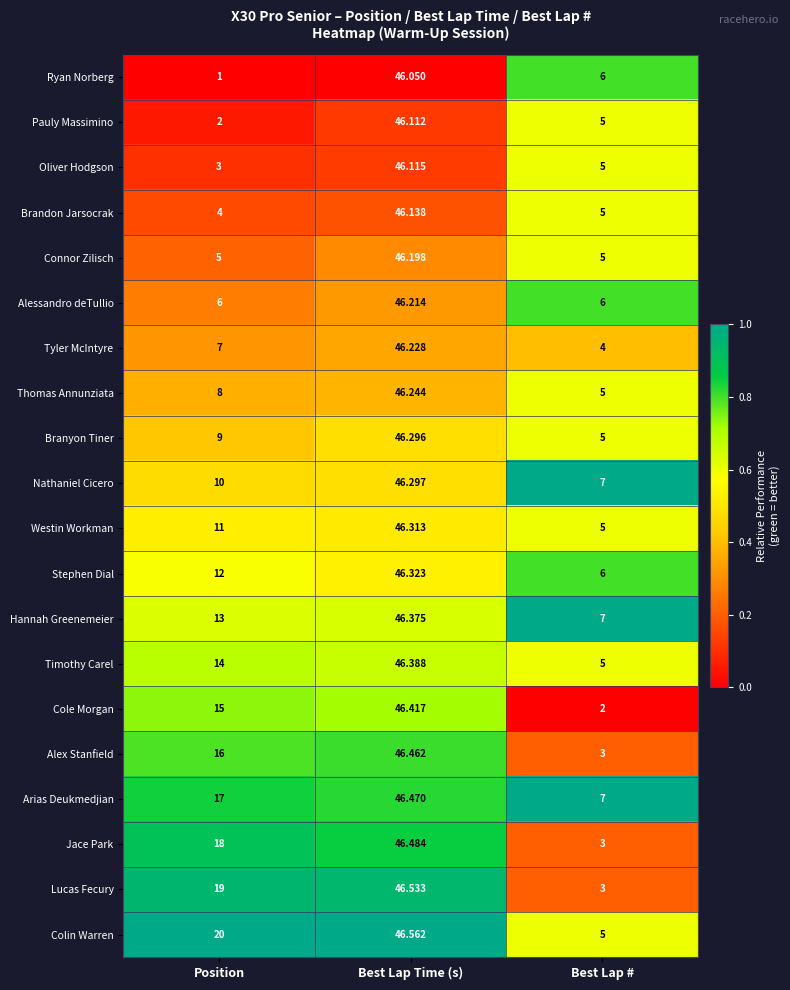

Rank the series by their maximum value, from highest to lowest.

Colin Warren, Lucas Fecury, Jace Park, Arias Deukmedjian, Alex Stanfield, Cole Morgan, Timothy Carel, Hannah Greenemeier, Stephen Dial, Westin Workman, Nathaniel Cicero, Branyon Tiner, Thomas Annunziata, Tyler McIntyre, Alessandro deTullio, Connor Zilisch, Brandon Jarsocrak, Oliver Hodgson, Pauly Massimino, Ryan Norberg